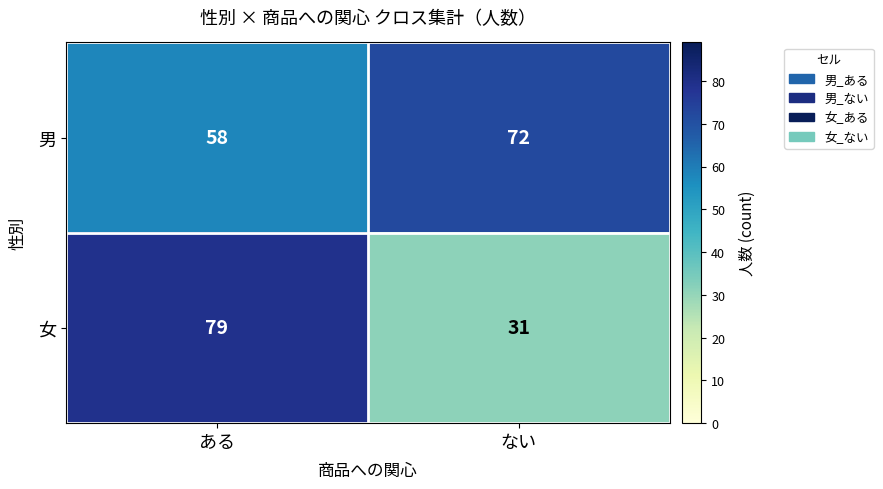

Which label corresponds to the smallest value in the chart?

ない